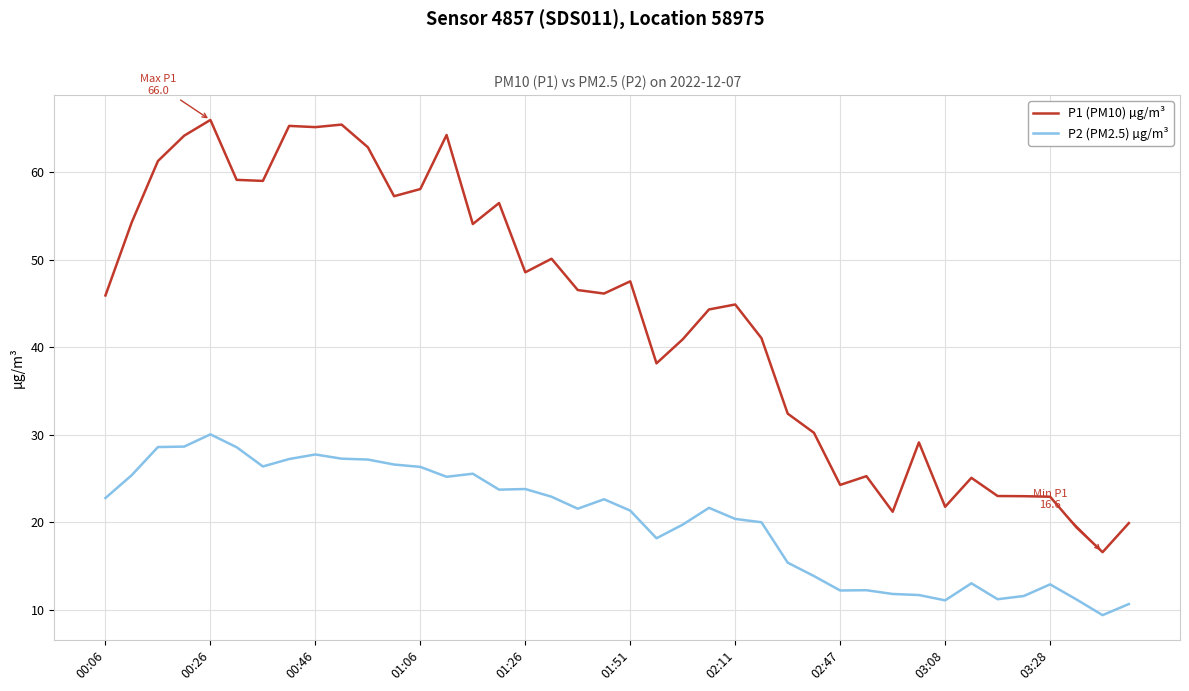

Which series has the largest range (max minus min)?

P1 (PM10) µg/m³